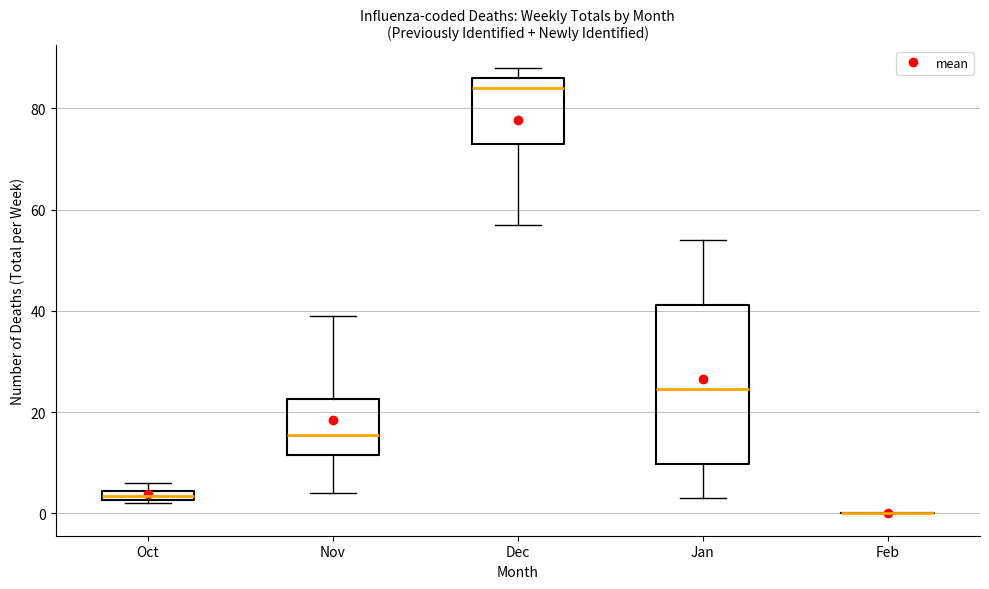

Comparing the boxes themselves (not the whiskers), which one is the tallest?

Jan